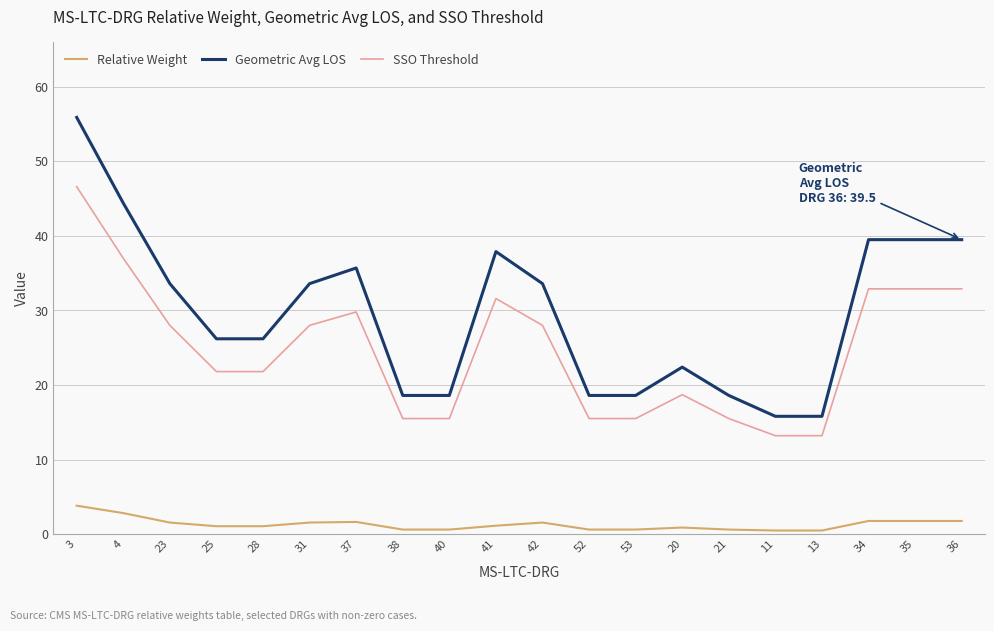

Rank the series at 36 from highest to lowest value.

Geometric Avg LOS, SSO Threshold, Relative Weight